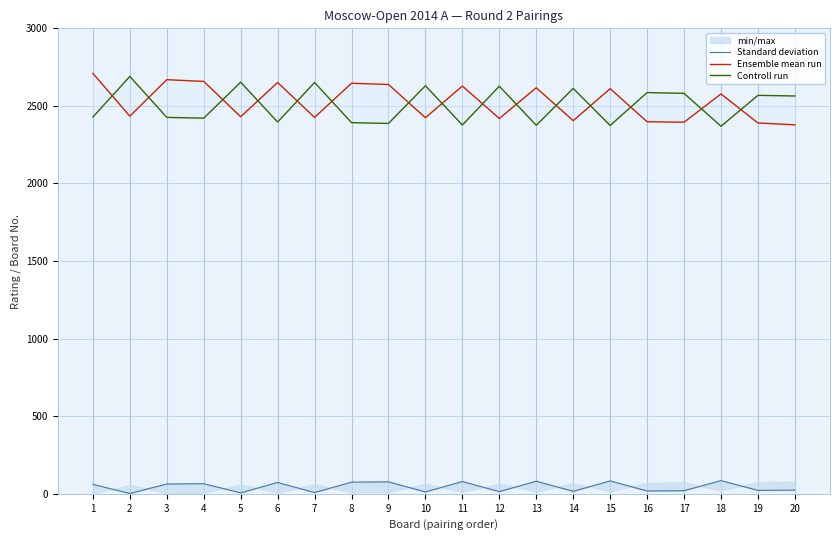

What is the difference between the highest and lowest values at 9?

2561